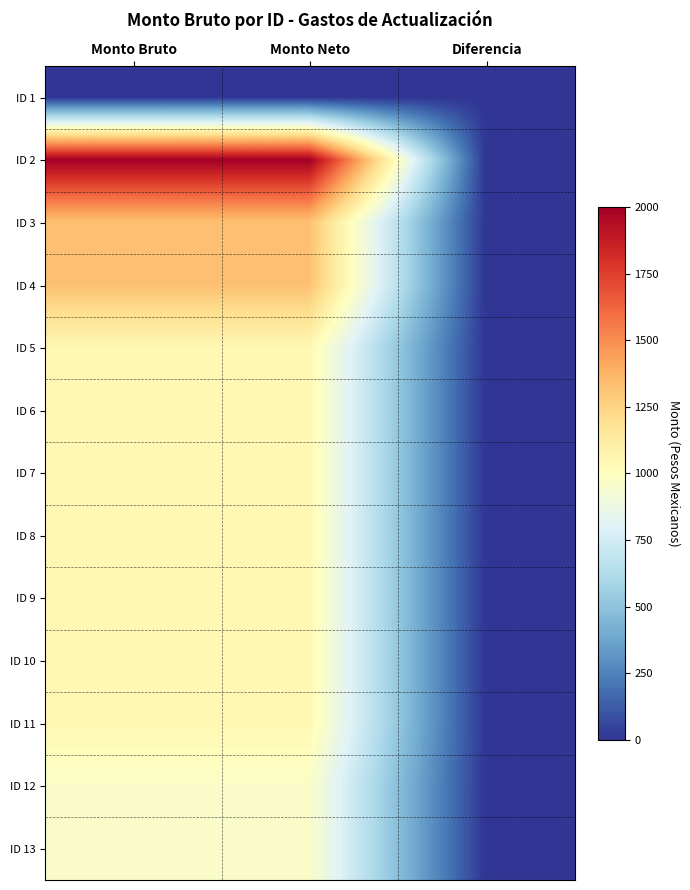

Reading left to right, extract all data points from this chart.

ID 1: Monto Bruto=0.0	Monto Neto=0.0	Diferencia=0.0
ID 2: Monto Bruto=2001.7	Monto Neto=2001.7	Diferencia=0.0
ID 3: Monto Bruto=1323.1	Monto Neto=1323.1	Diferencia=0.0
ID 4: Monto Bruto=1323.1	Monto Neto=1323.1	Diferencia=0.0
ID 5: Monto Bruto=1047.2	Monto Neto=1047.2	Diferencia=0.0
ID 6: Monto Bruto=1047.2	Monto Neto=1047.2	Diferencia=0.0
ID 7: Monto Bruto=1047.2	Monto Neto=1047.2	Diferencia=0.0
ID 8: Monto Bruto=1047.2	Monto Neto=1047.2	Diferencia=0.0
ID 9: Monto Bruto=1047.2	Monto Neto=1047.2	Diferencia=0.0
ID 10: Monto Bruto=1047.2	Monto Neto=1047.2	Diferencia=0.0
ID 11: Monto Bruto=1047.2	Monto Neto=1047.2	Diferencia=0.0
ID 12: Monto Bruto=967.8	Monto Neto=967.8	Diferencia=0.0
ID 13: Monto Bruto=967.8	Monto Neto=967.8	Diferencia=0.0